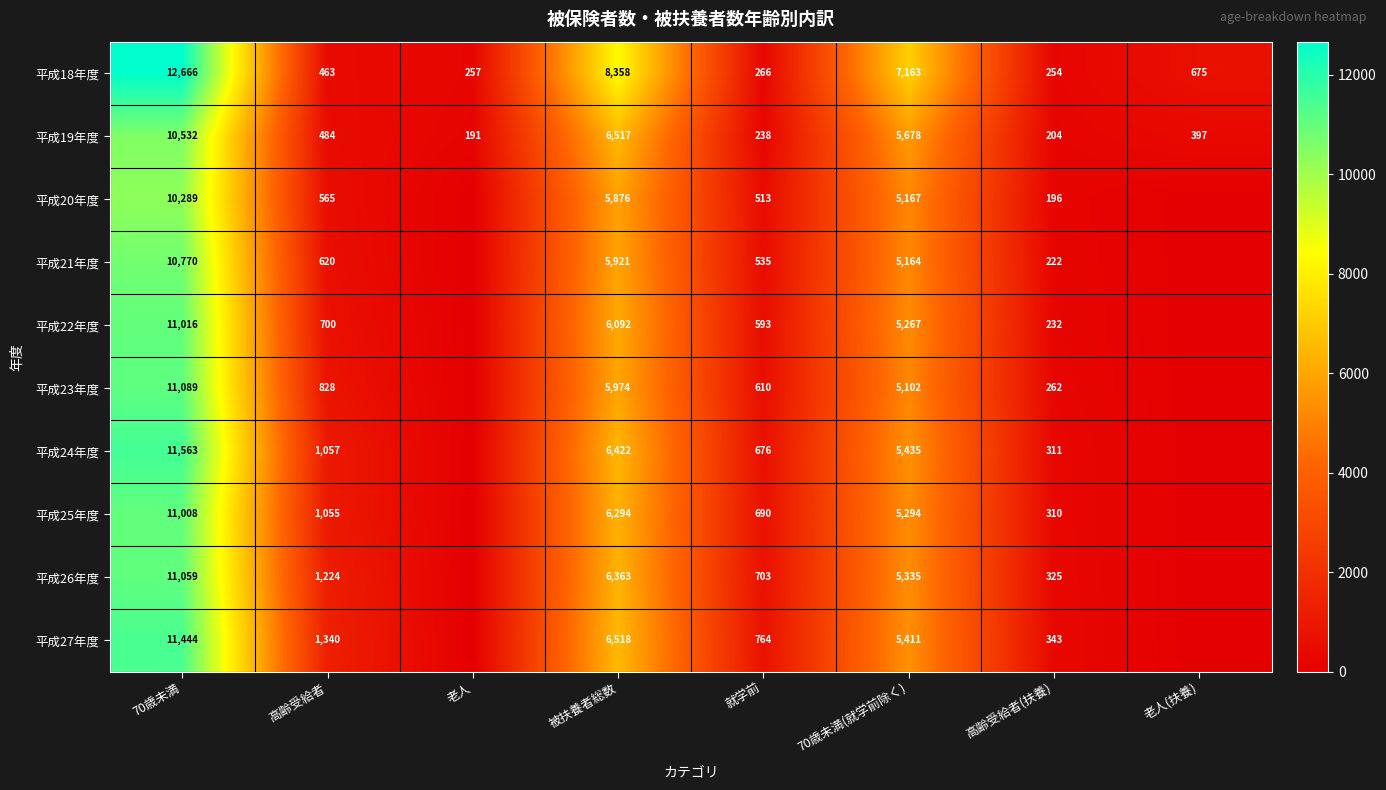

Which label corresponds to the largest value in the chart?

70歳未満